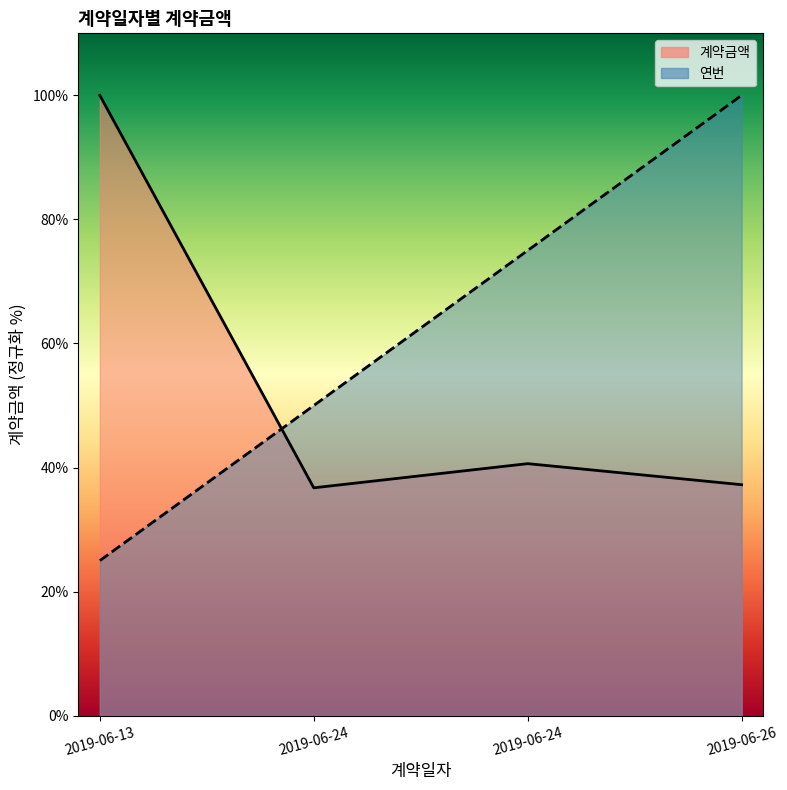

How many lines are shown in the chart?

2